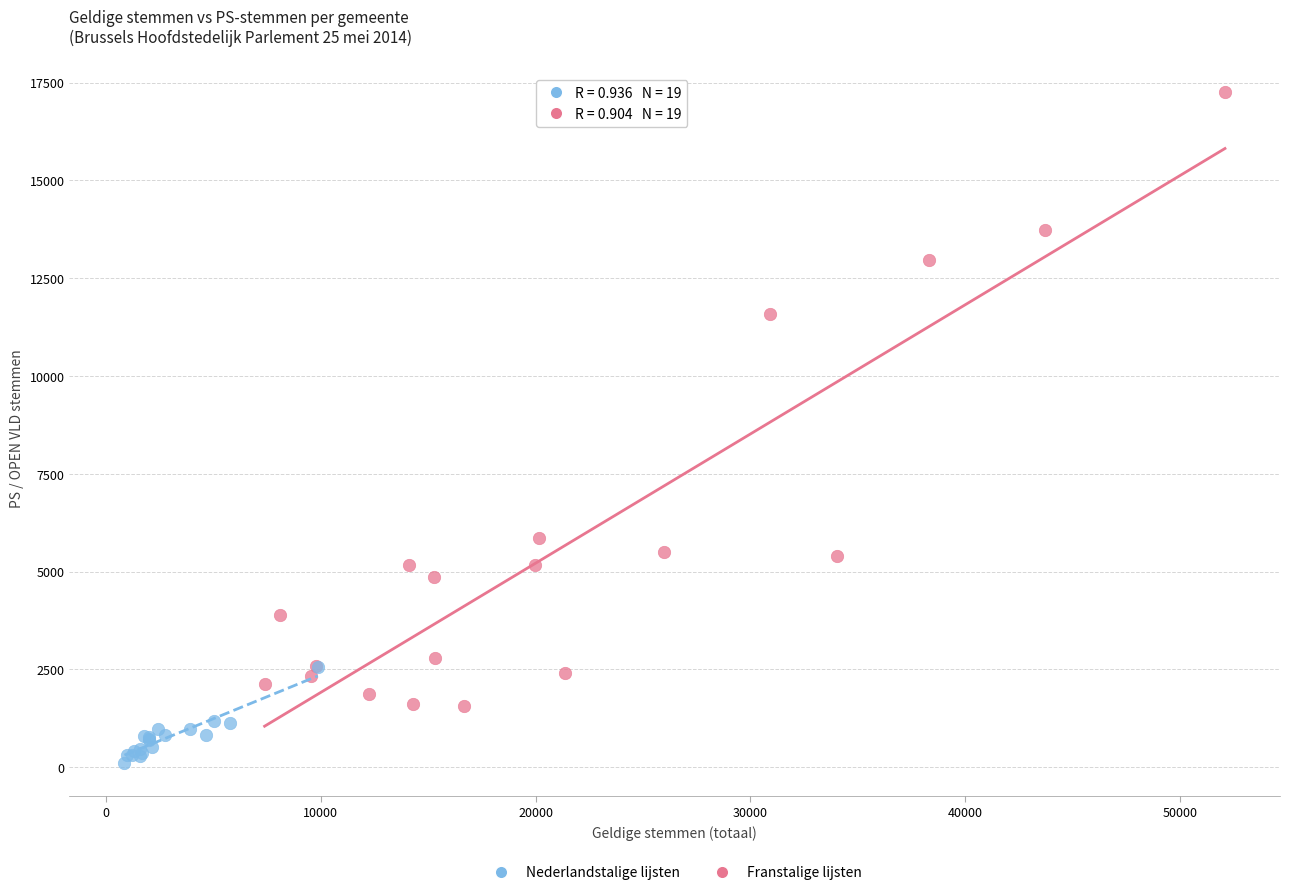

Which series has the widest spread of Y values?

Franstalige lijsten